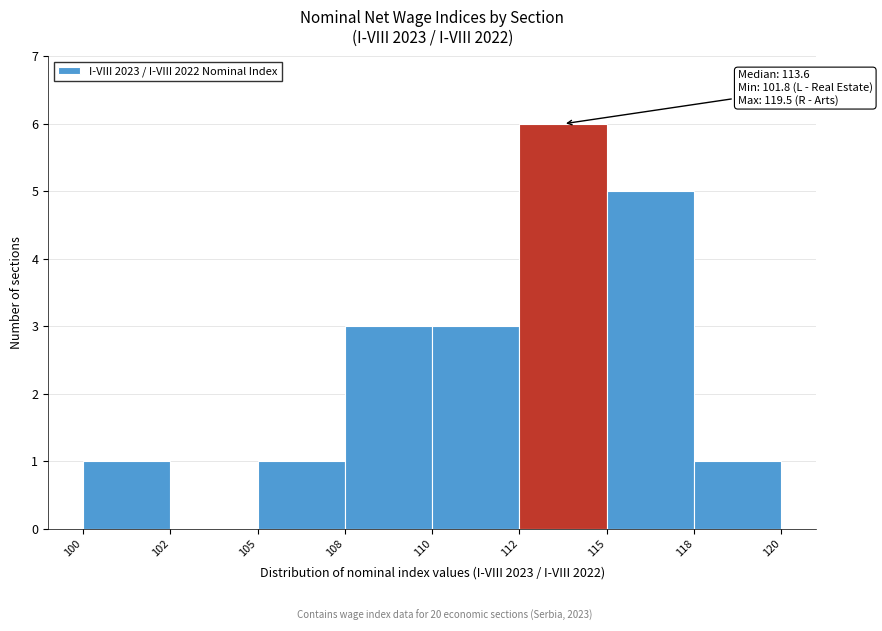

Reading right to left, list all the values displayed in this chart.

118=1	115=5	112=6	110=3	108=3	105=1	102=0	100=1